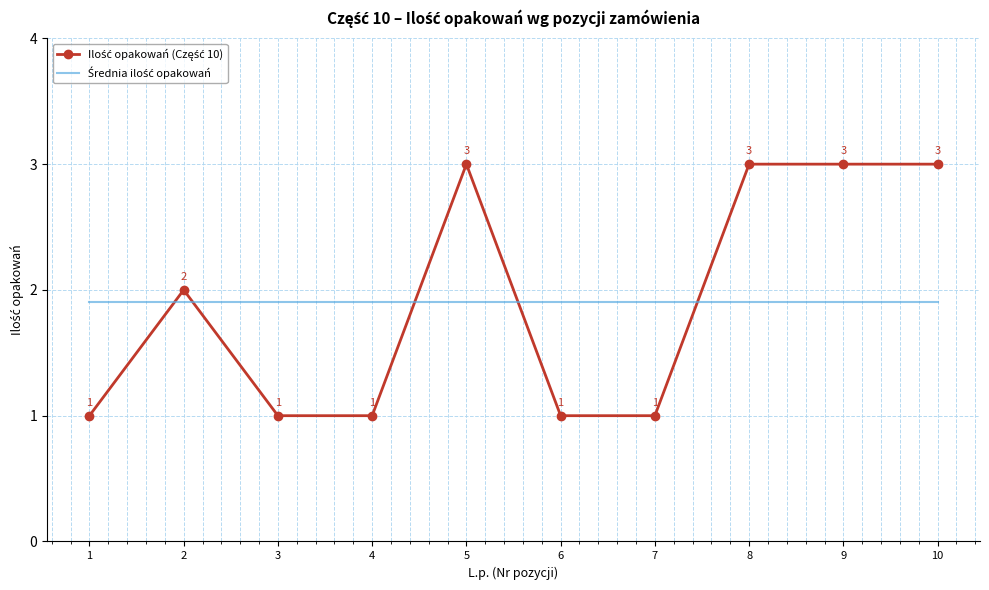

What is the greatest value displayed?

3.0